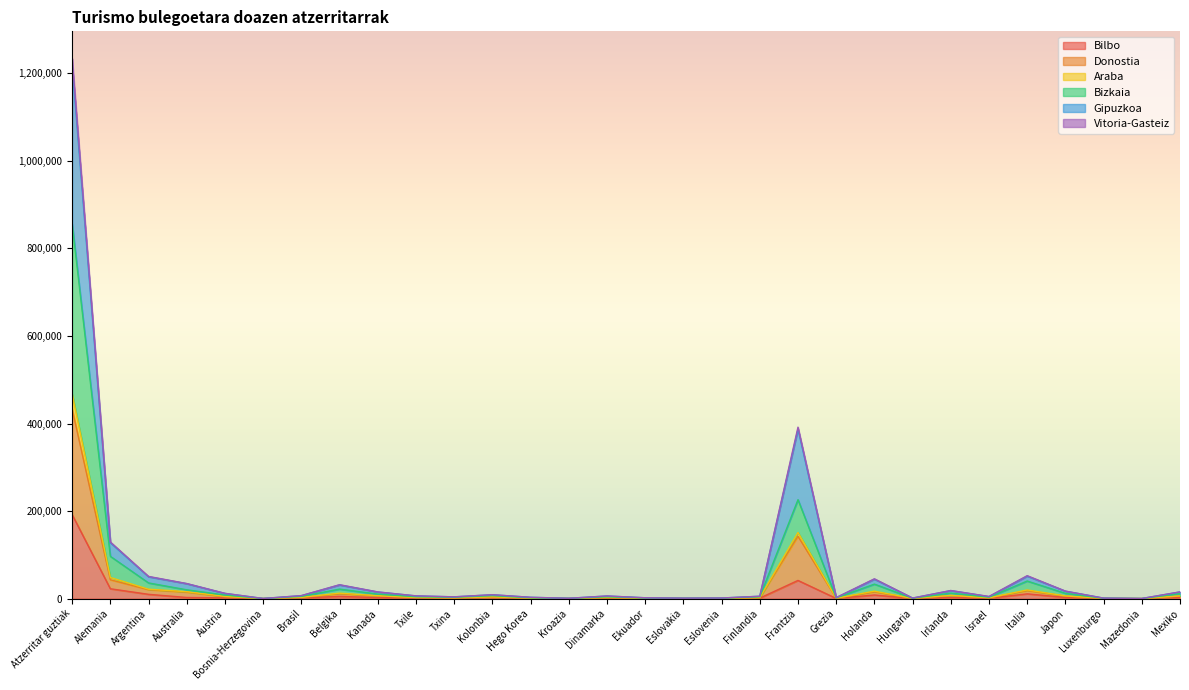

What is the label of the 25th point from the left?

Israel